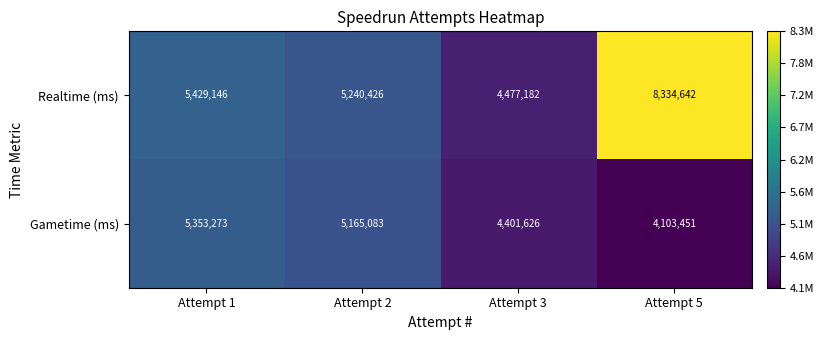

Rank the series by their maximum value, from highest to lowest.

Realtime (ms), Gametime (ms)